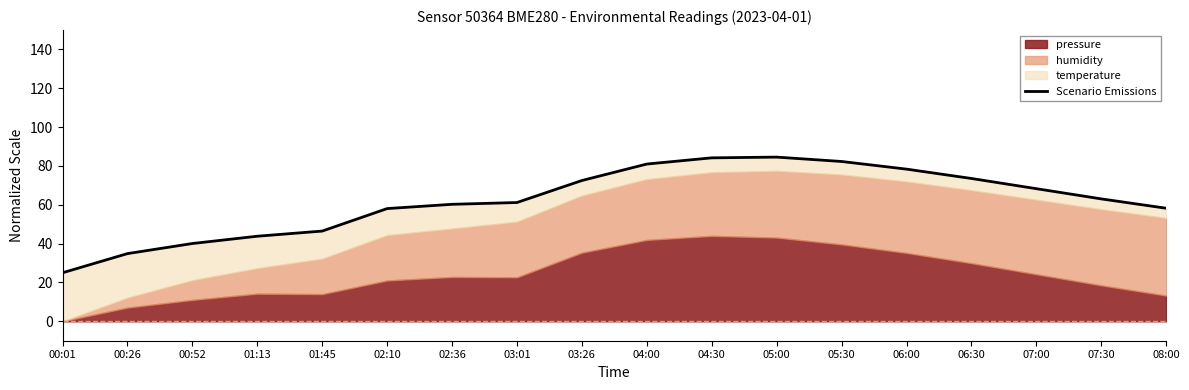

Read the value at 02:36.

60.3